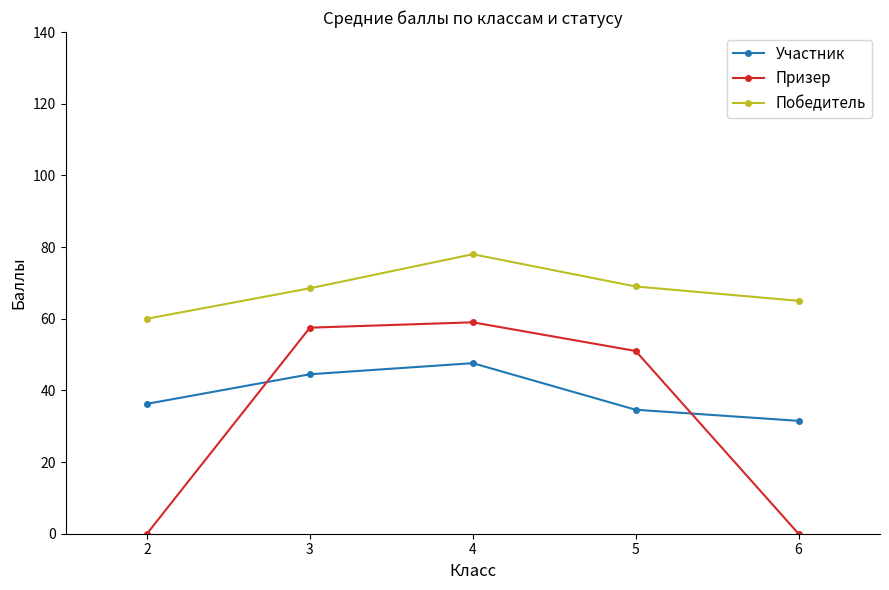

At which category does the chart reach its peak across all series?

4